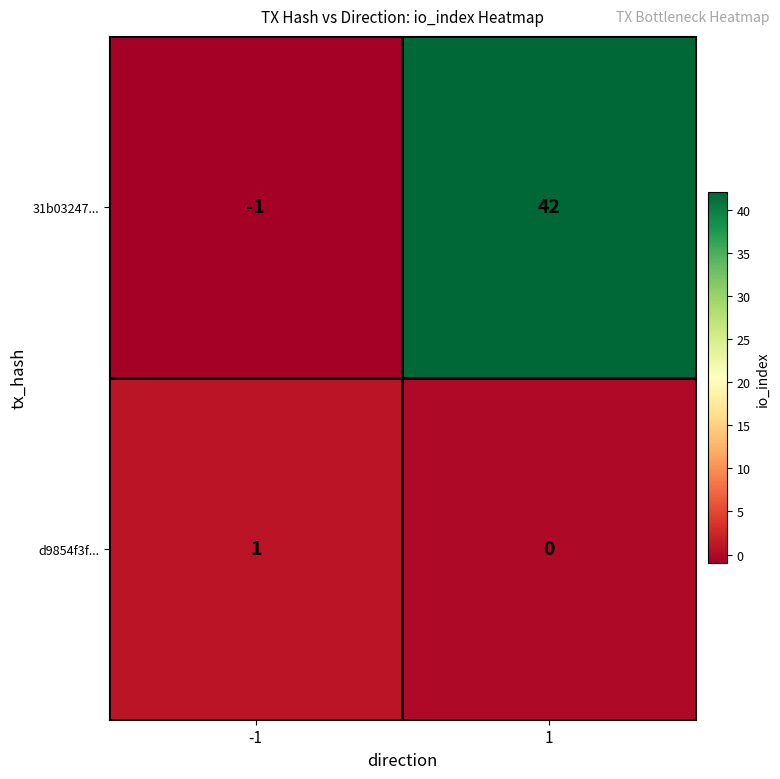

Rank the series by their average value, from highest to lowest.

31b03247..., d9854f3f...